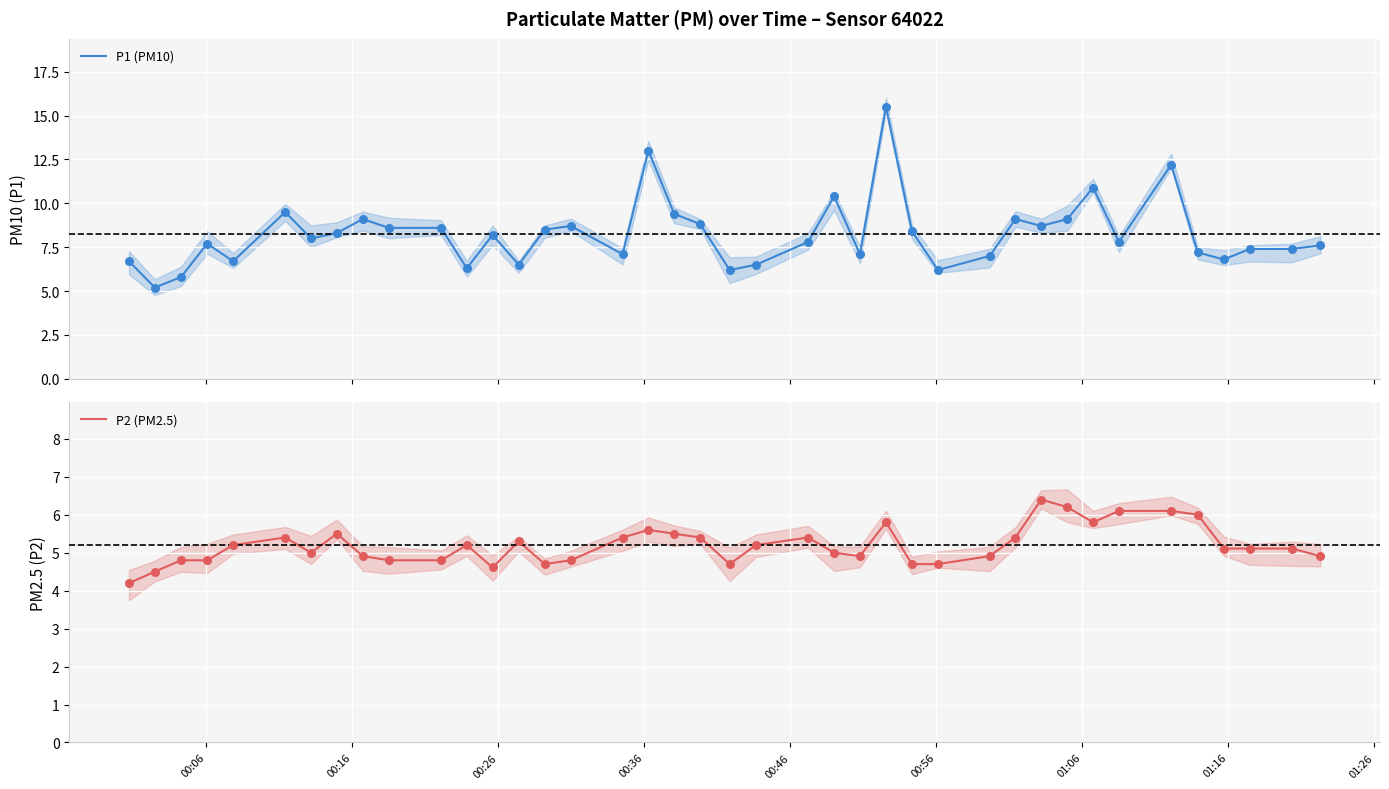

Which series reaches the maximum Y coordinate?

P1 (PM10)